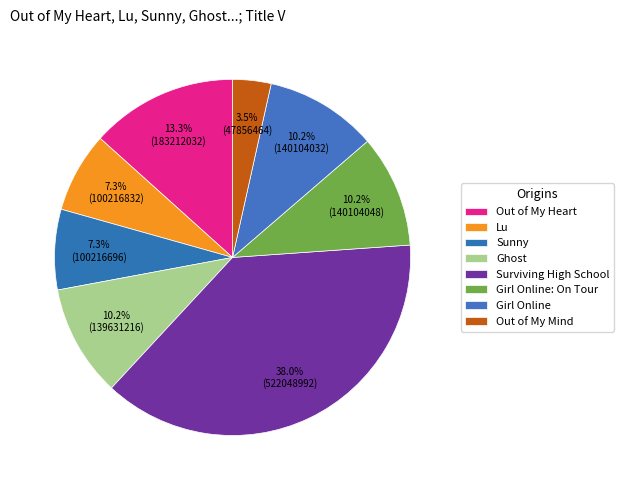

How many slices are in this pie chart?

8